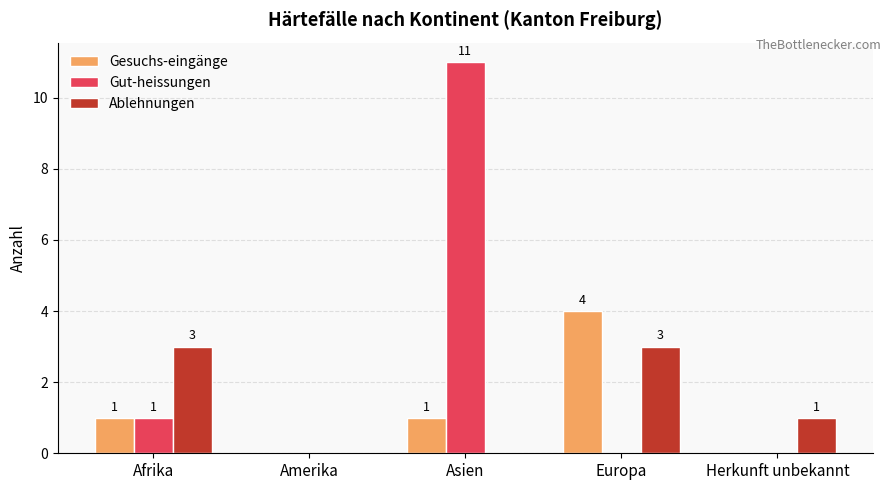

What is the maximum value for Ablehnungen?

3